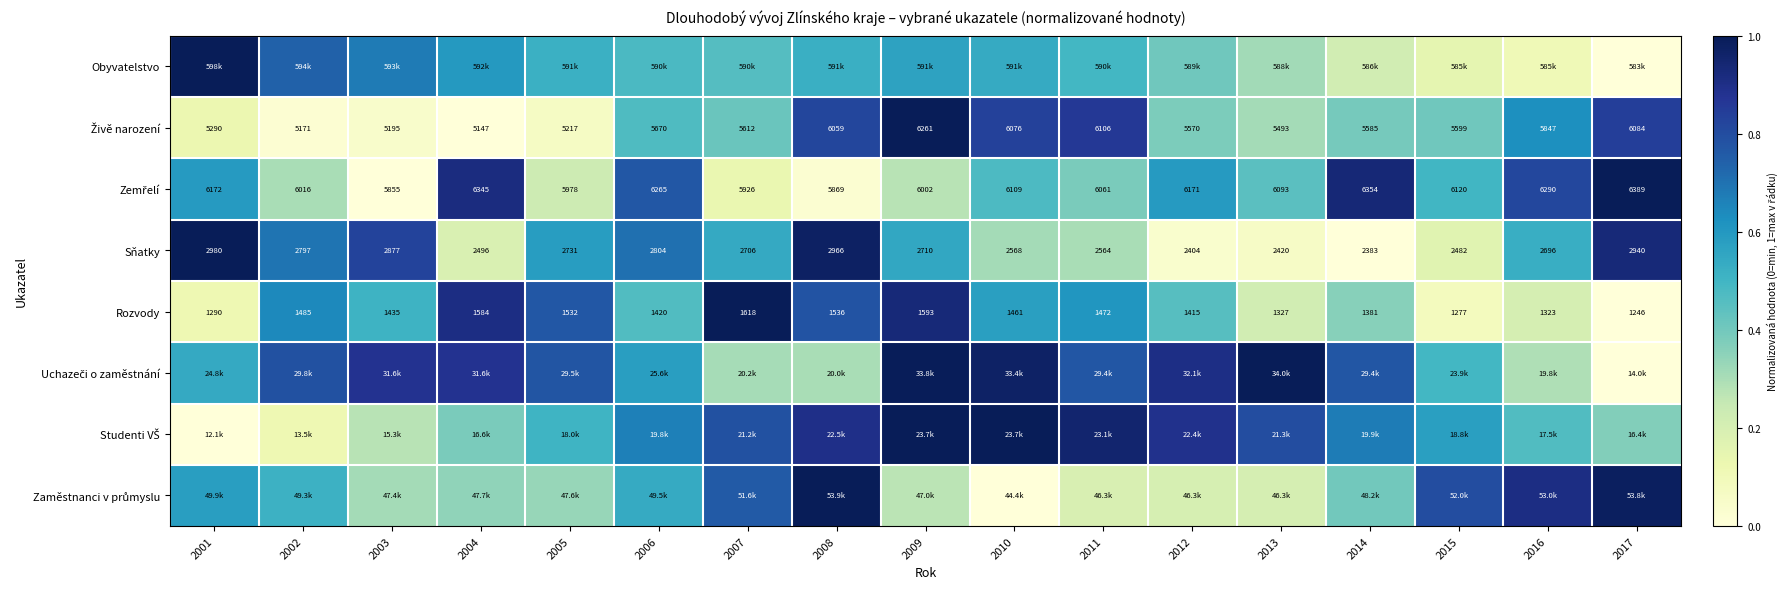

How many data points in Rozvody are less than 1435?

8